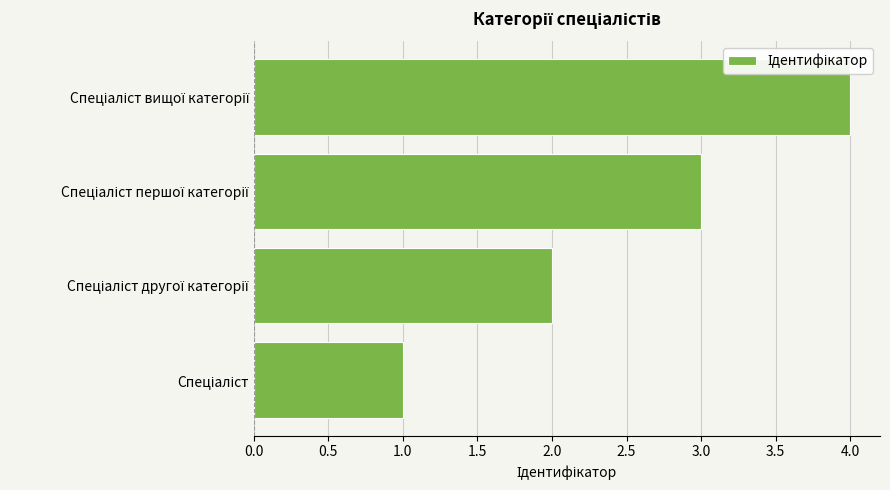

How many bars are there in total?

4